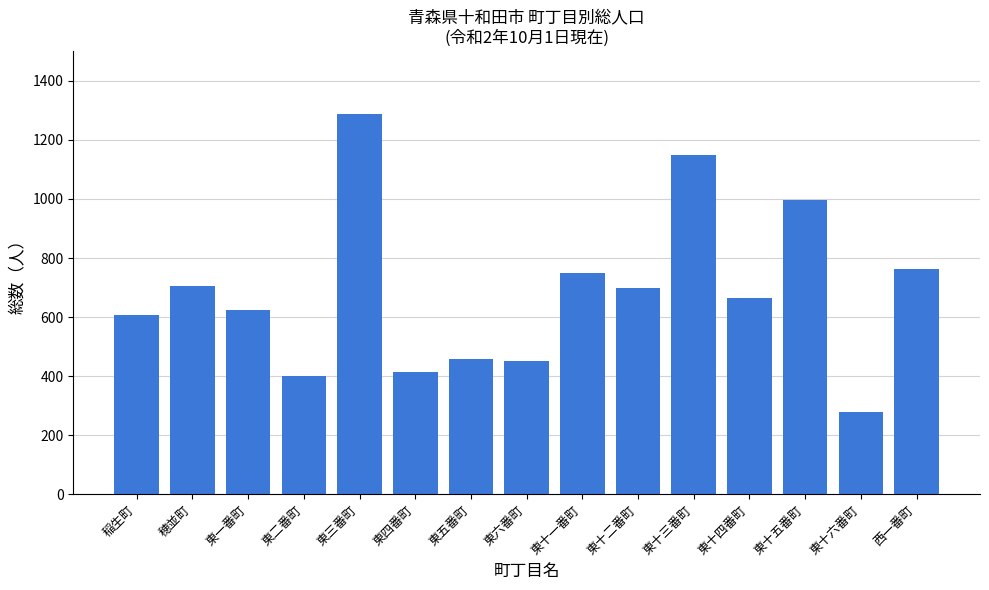

What is the ratio of the value at 稲生町 to the value at 東十六番町?

2.2